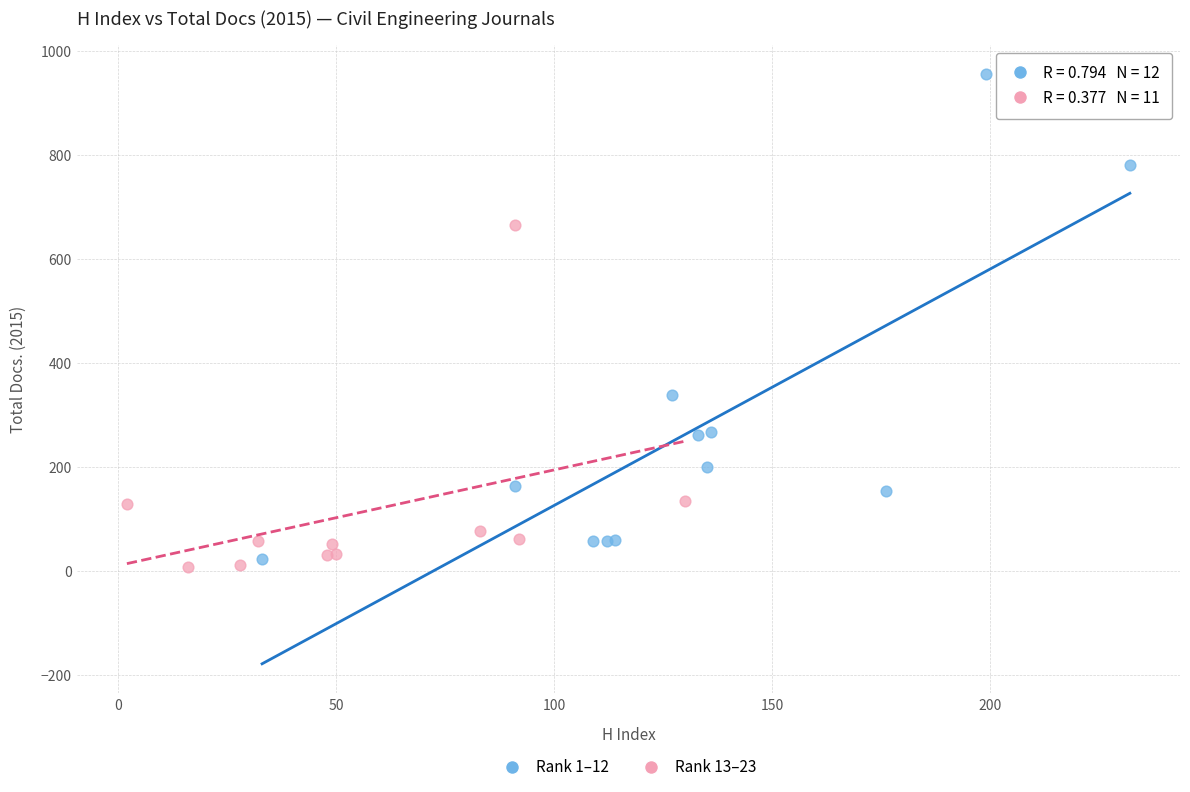

Which series reaches the maximum Y coordinate?

Rank 1–12